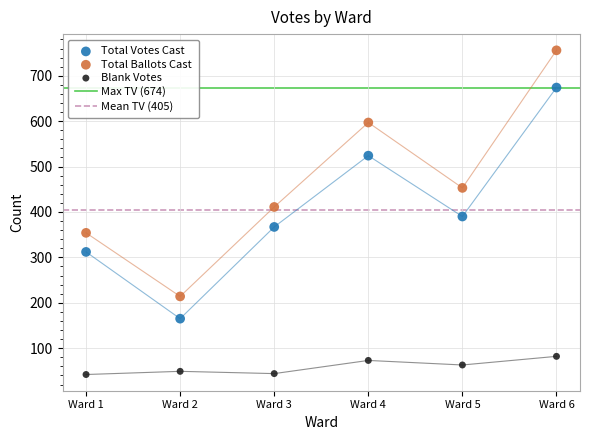

Which series contains the lowest Y value?

Blank Votes